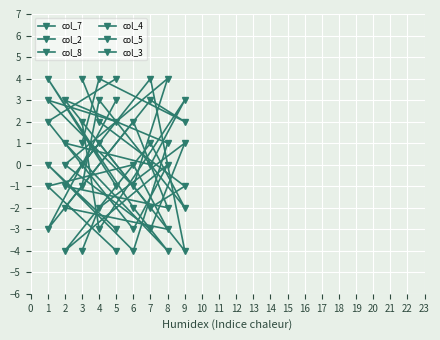

What are all the series names shown in the legend?

col_7, col_2, col_8, col_4, col_5, col_3